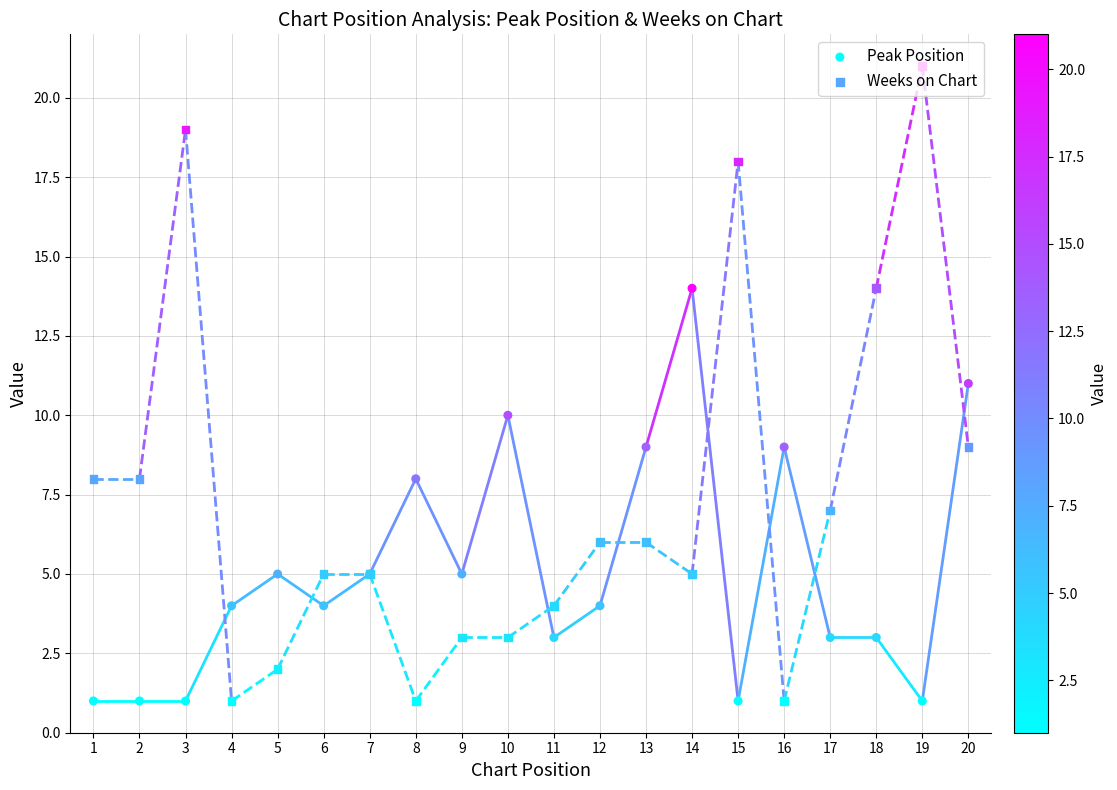

Which series has the largest total across all categories?

Weeks on Chart